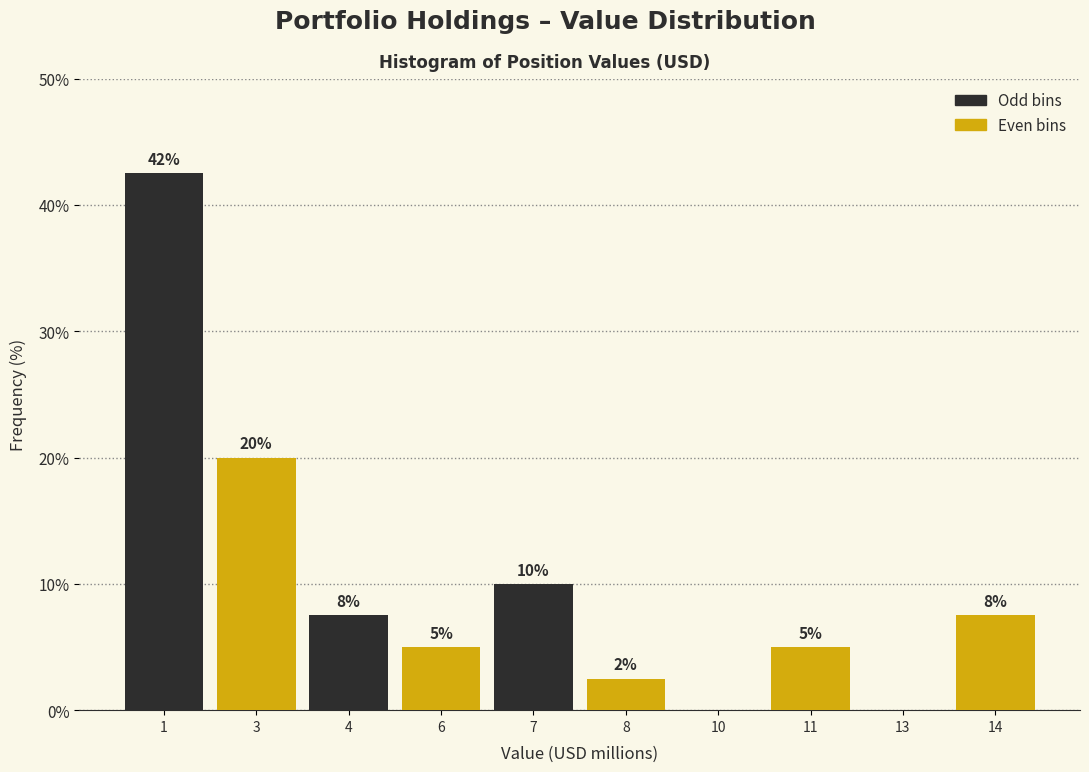

Is it true that the value at 13 is 0.0?

True